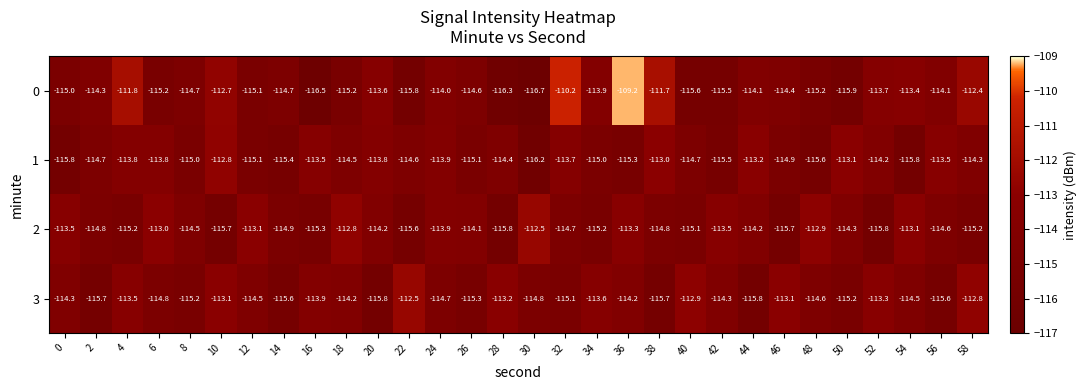

Rank the series at 48 from lowest to highest value.

1, 0, 3, 2